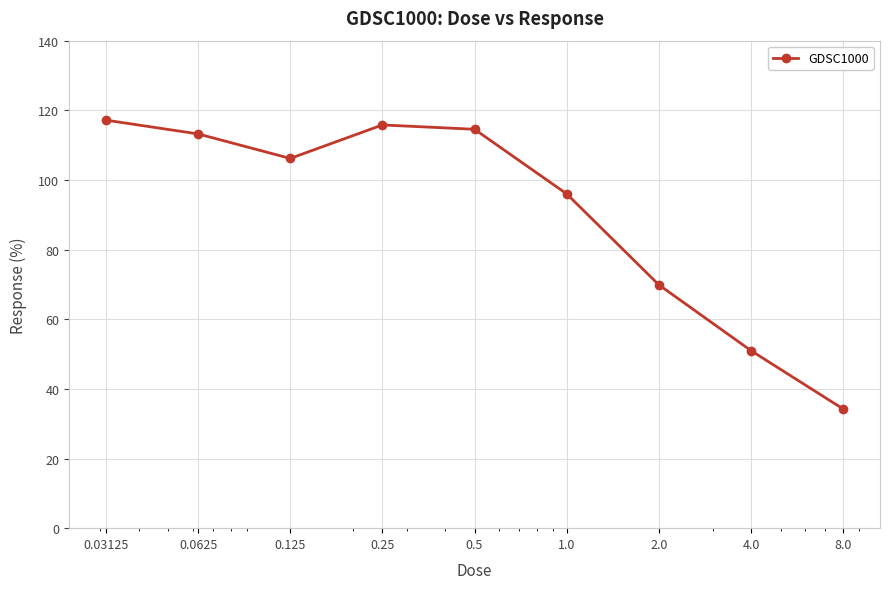

How many lines are shown in the chart?

1